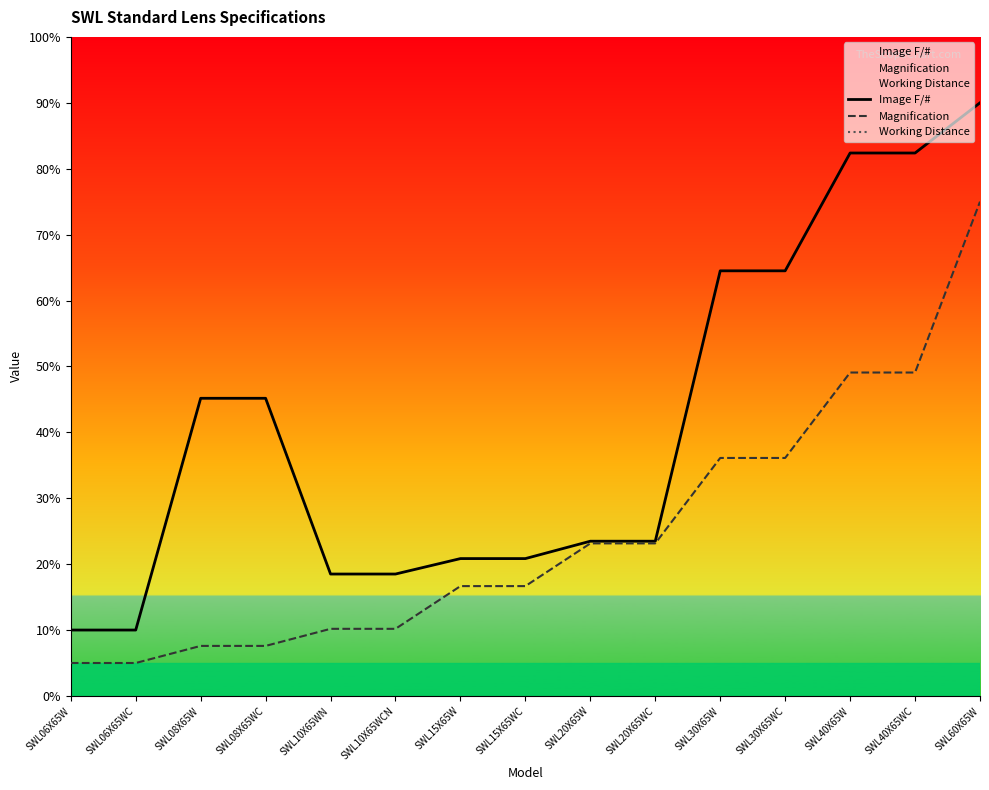

What is the difference between the maximum and minimum values in the Image F/# series?

80.0